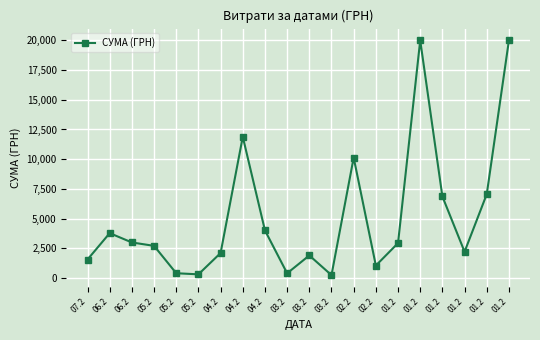

What is the value of the 6th point from the left?

2710.0